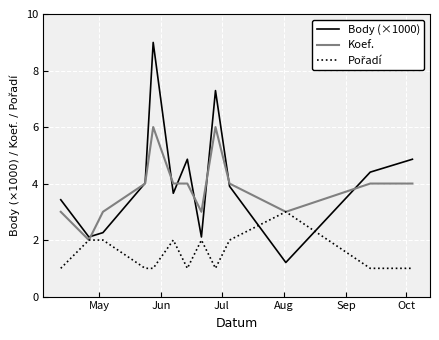

Which series has the widest spread of values?

Body (×1000)